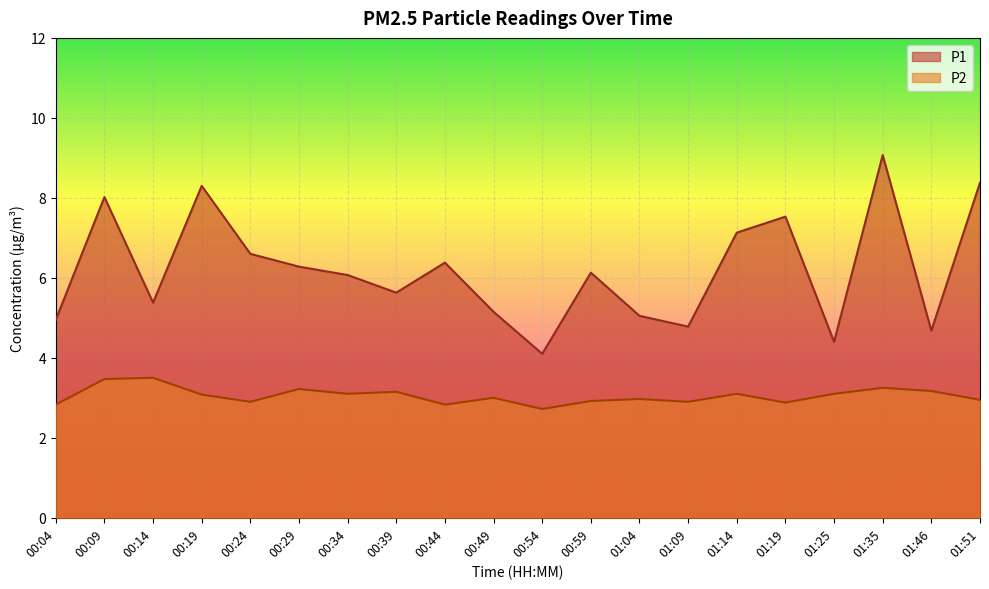

List the labels in order of P2 value, largest first.

00:14, 00:09, 01:35, 00:29, 01:46, 00:39, 00:34, 01:14, 01:25, 00:19, 00:49, 01:04, 01:51, 00:59, 00:24, 01:09, 01:19, 00:04, 00:44, 00:54